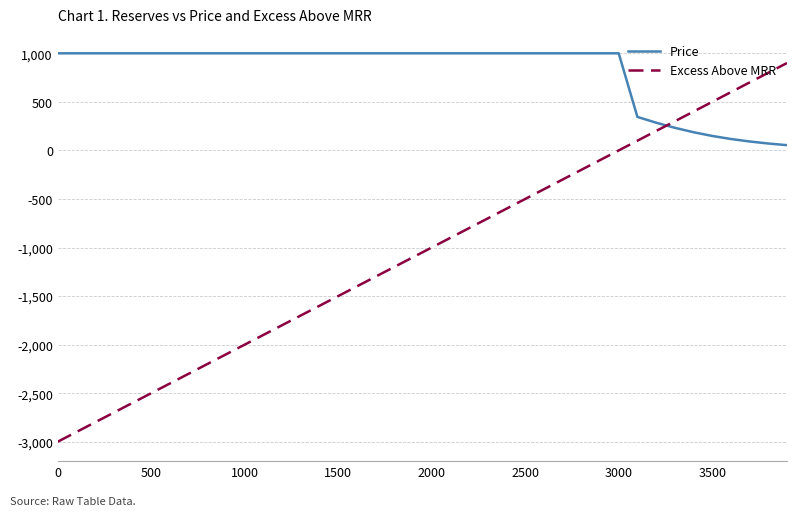

Which series has the widest spread of values?

Excess Above MRR